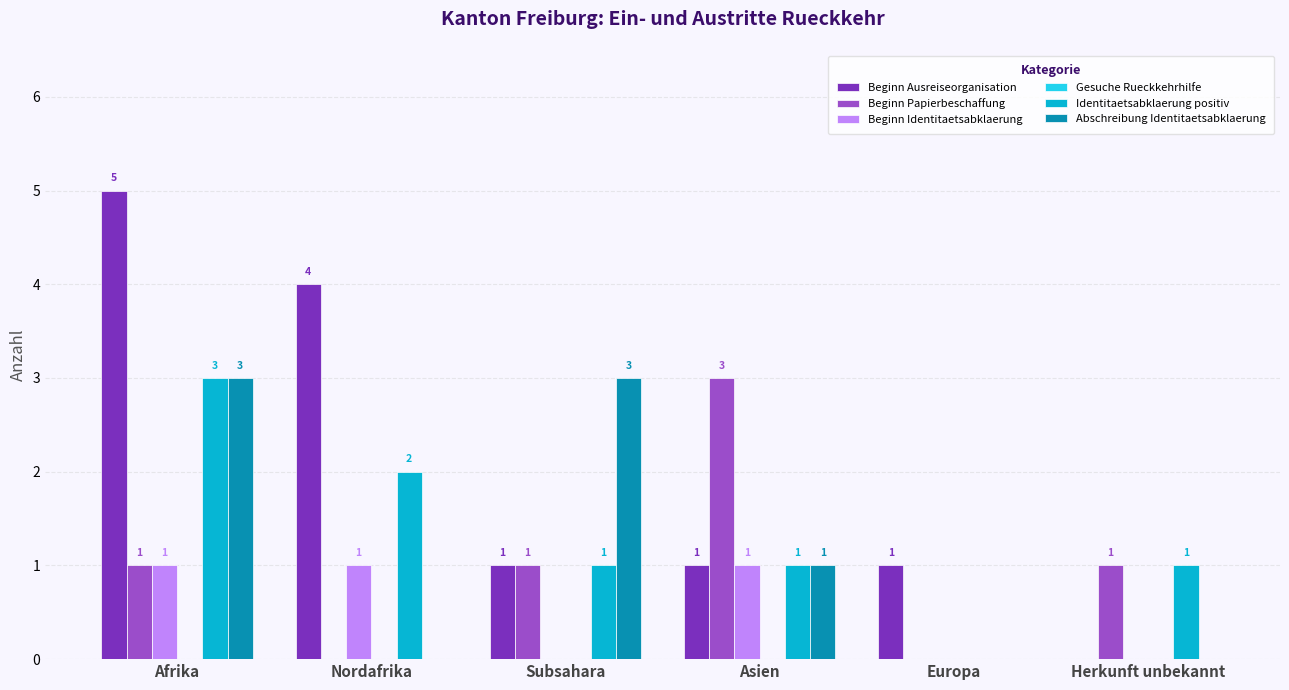

The Beginn Papierbeschaffung series shows 1 at Afrika. True or false?

True